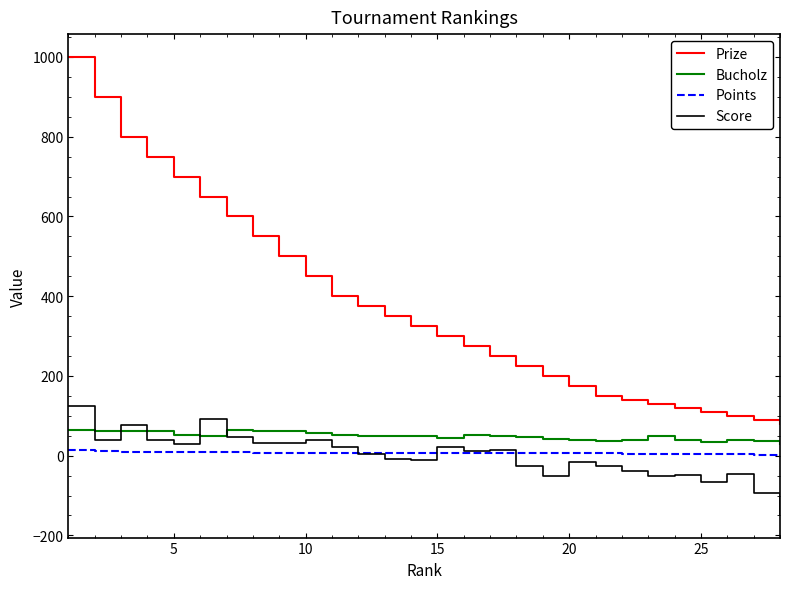

Which series has the largest range (max minus min)?

Prize